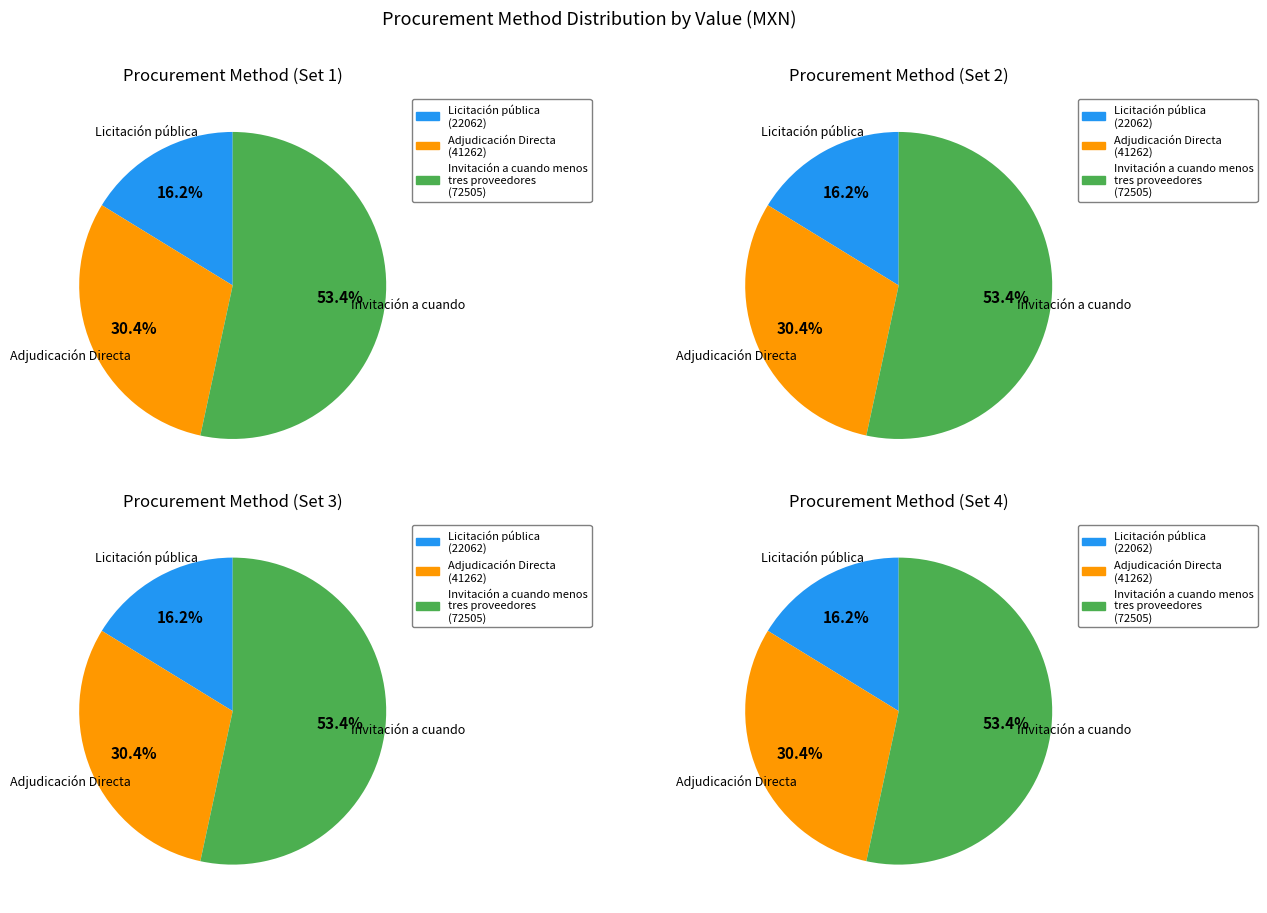

The Licitación pública slice represents 16% of the pie. True or false?

True